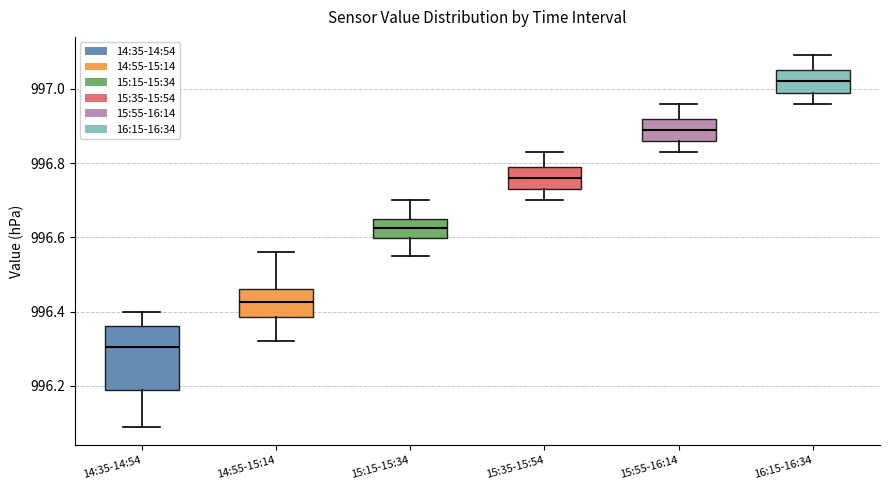

Where does the median line of the box for 14:35-14:54 sit on the y-axis? The values are not printed on the chart, so give them approximately, as read against the axis.

996.30